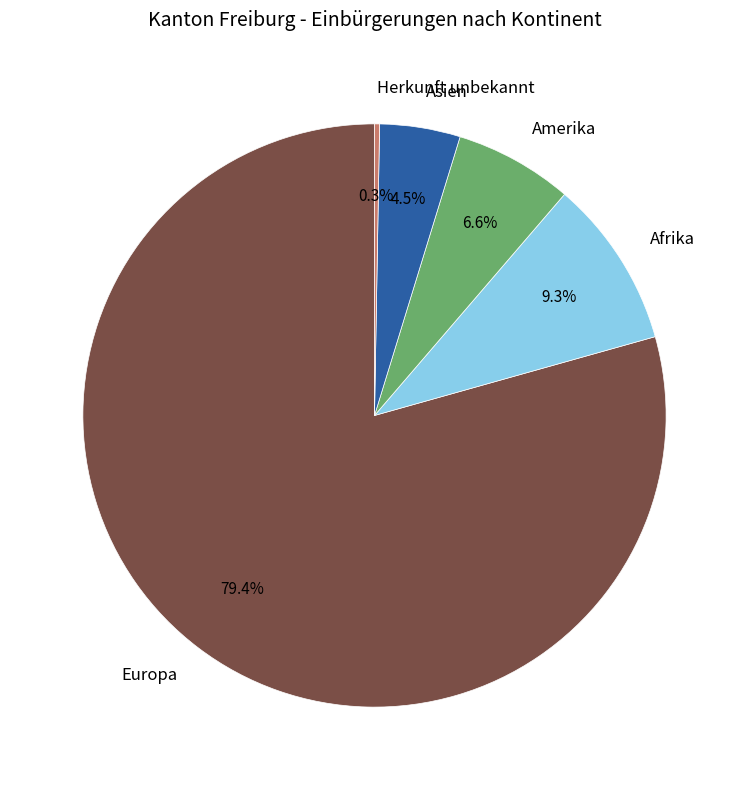

Count the number of slices in the pie.

5